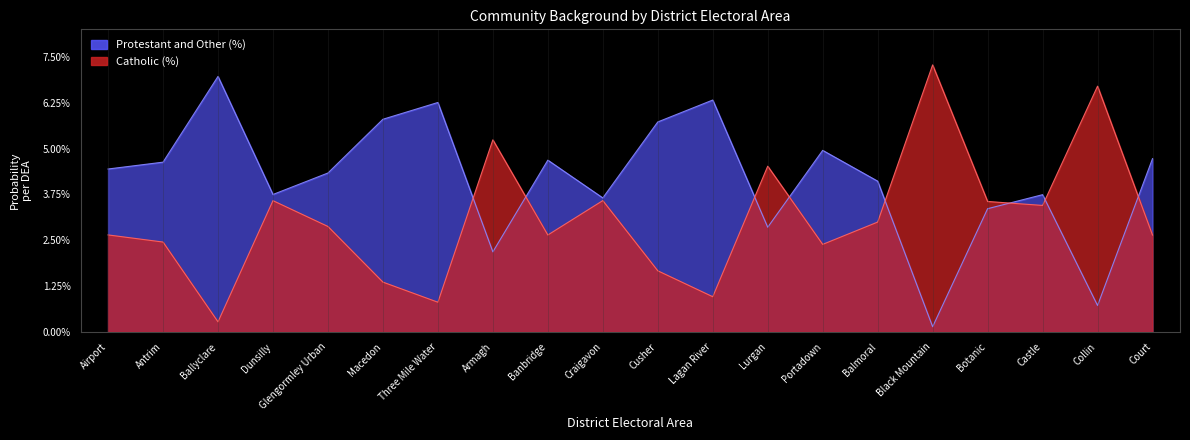

Which series has the largest range (max minus min)?

Catholic (%)